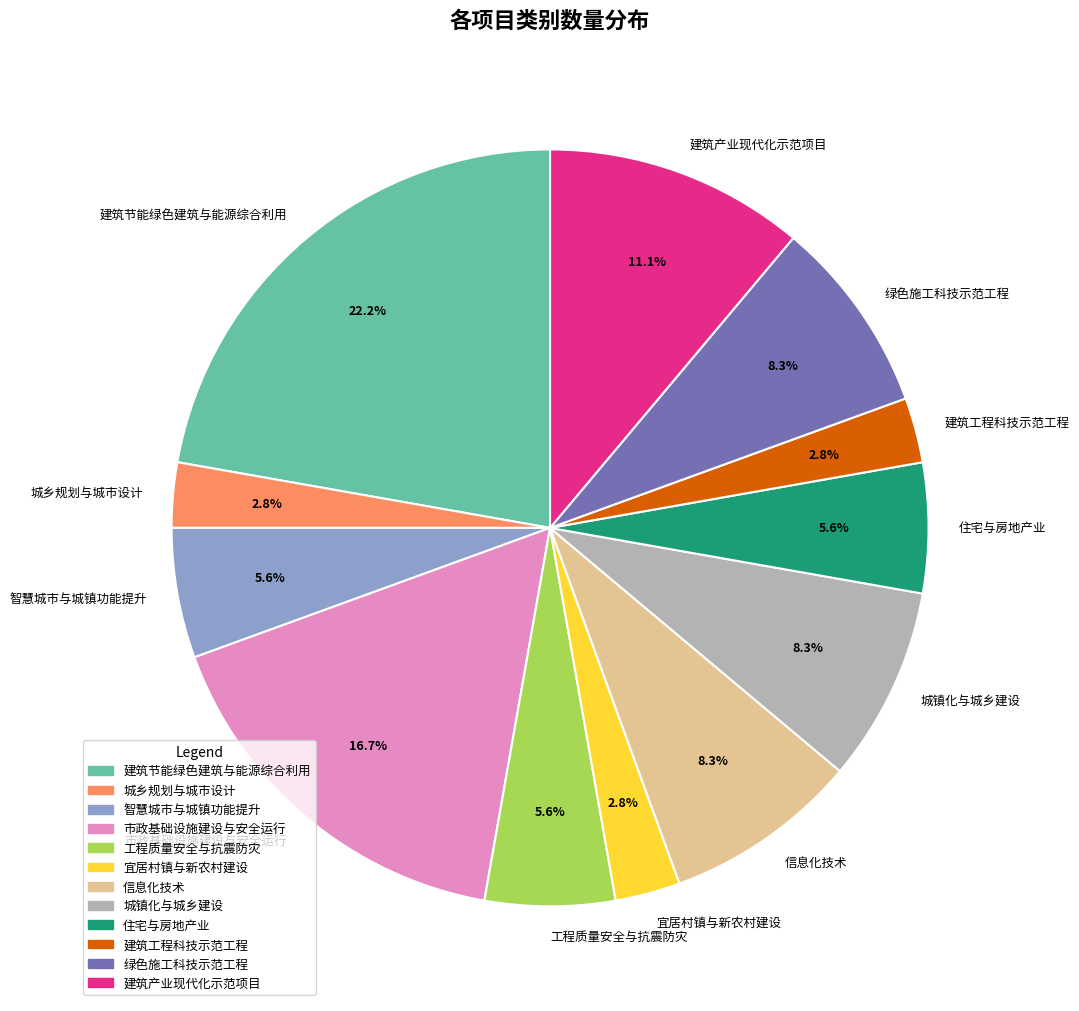

Count the number of slices in the pie.

12